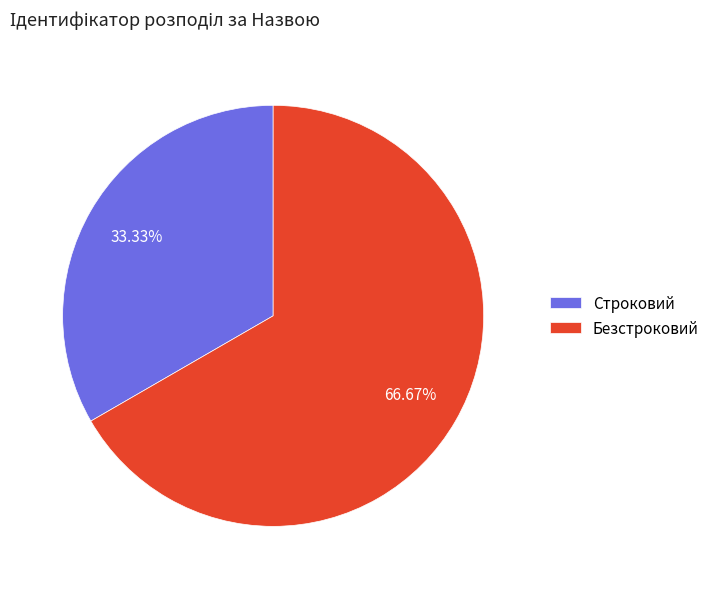

Which has a higher value, Безстроковий or Строковий?

Безстроковий